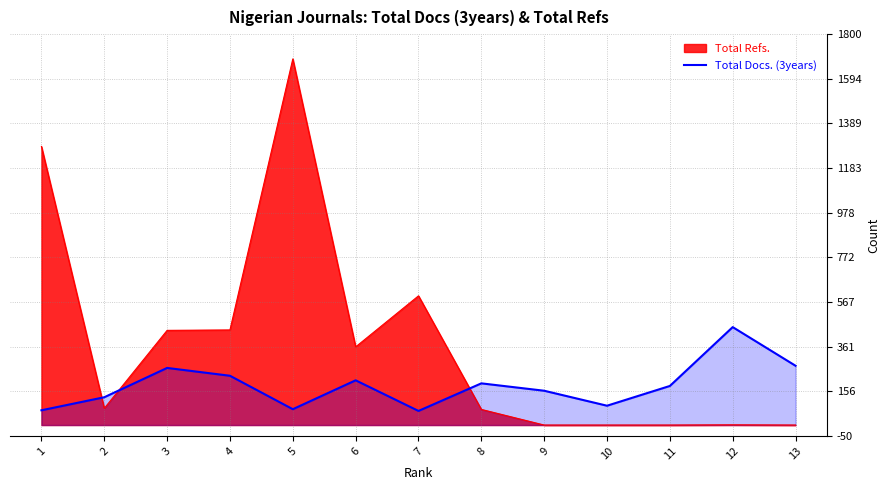

True or false: the data shows 108 at 13.

False